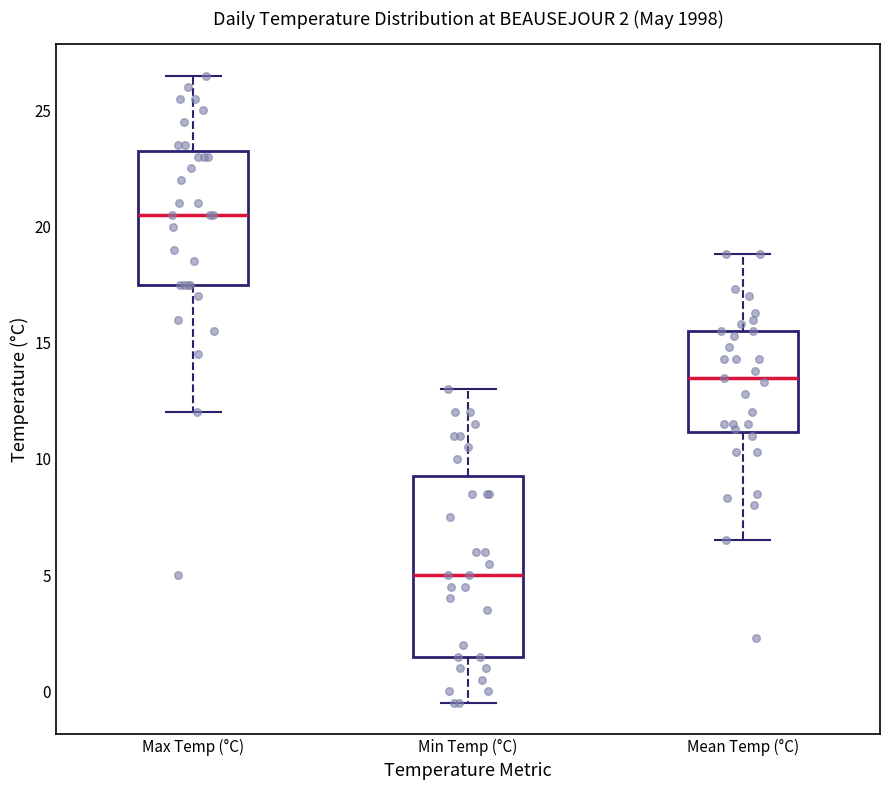

Which box's median line is the lowest?

Min Temp (°C)